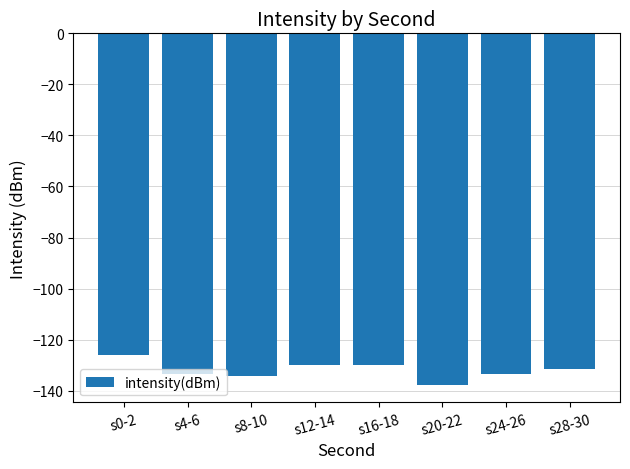

How many bars are there in total?

8